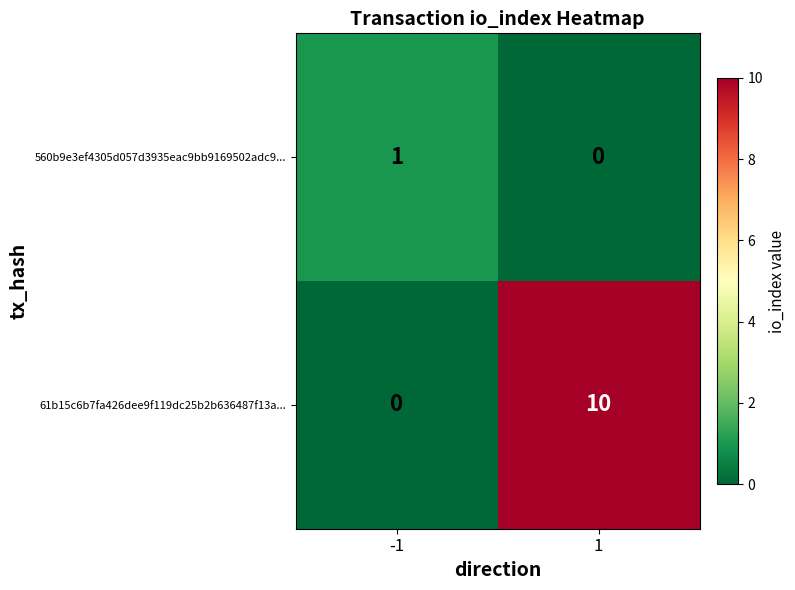

What is the maximum value for 61b15c6b7fa426dee9f119dc25b2b636487f13a...?

10